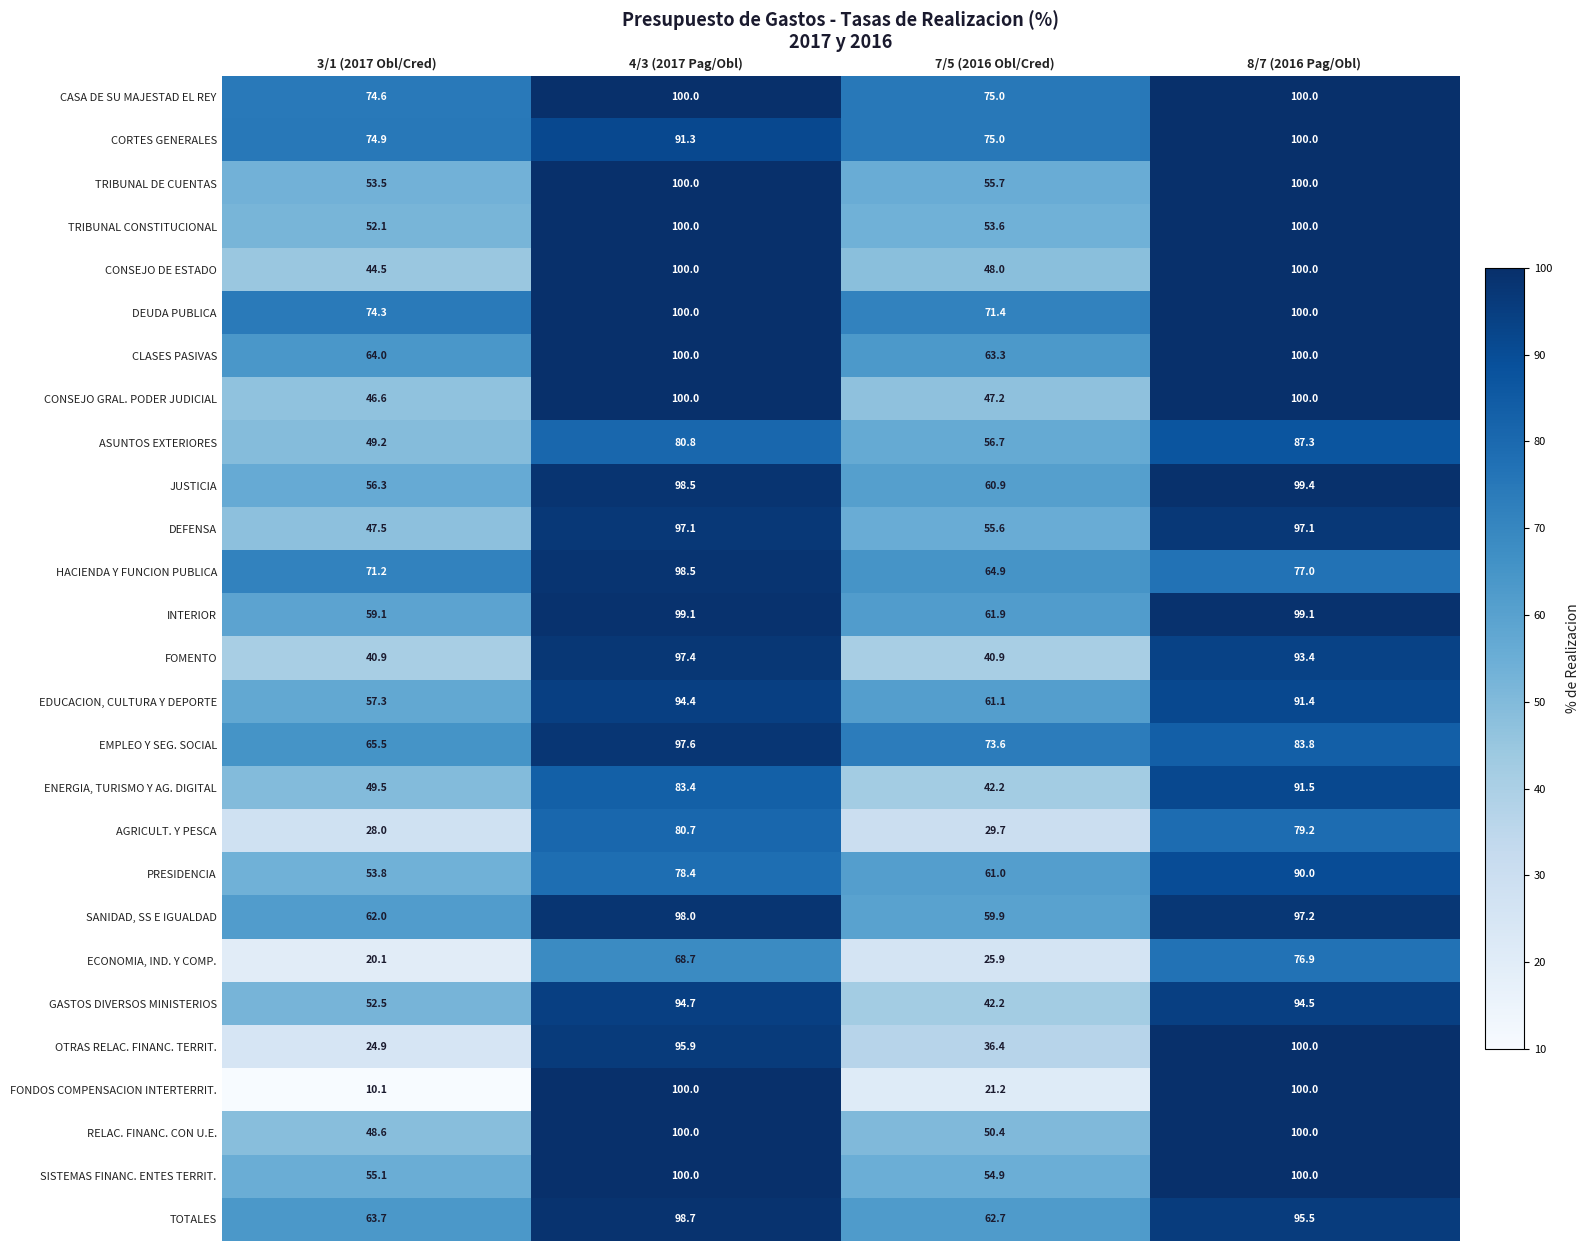

What is the sum of the JUSTICIA values at 3/1 (2017 Obl/Cred) and 7/5 (2016 Obl/Cred)?

117.2